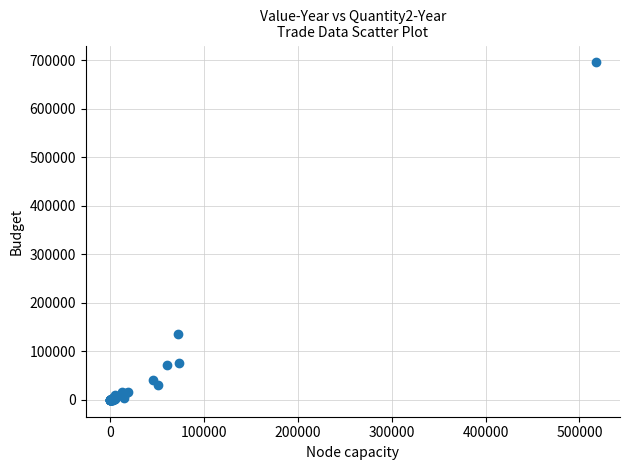

What Y value in the scatter plot is closest to 347602?

135000